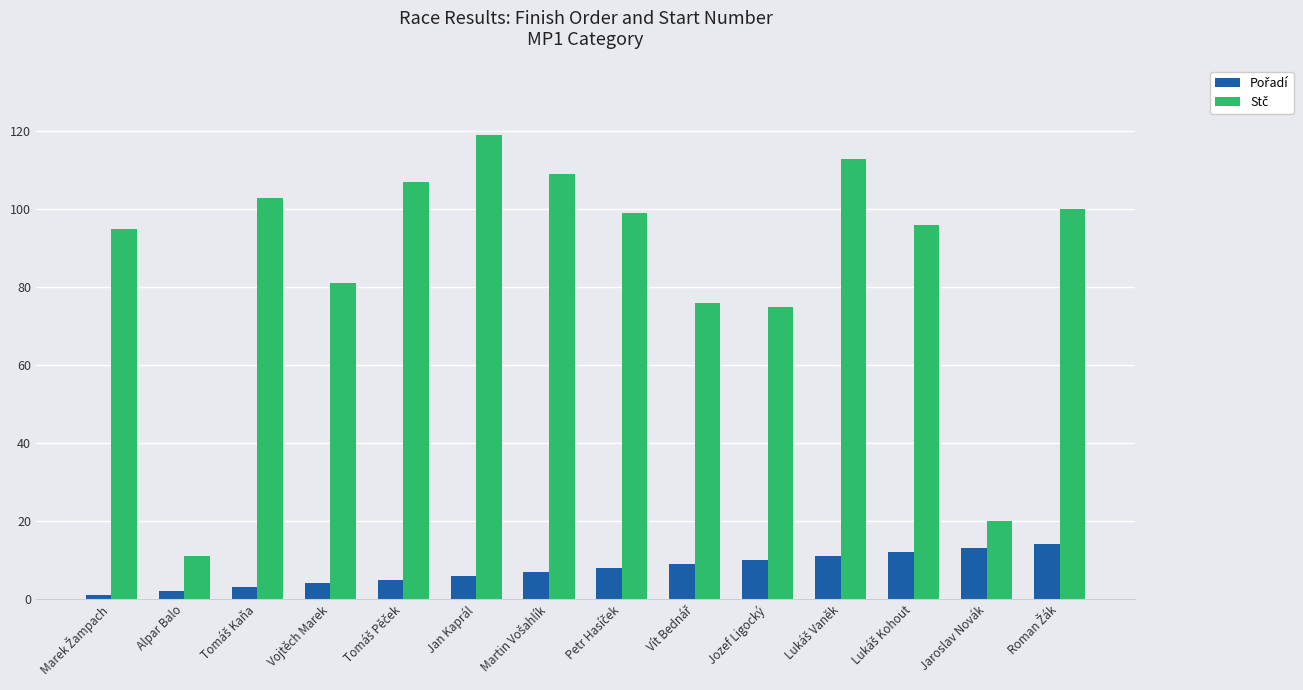

What is the total value across all series at Jaroslav Novák?

33